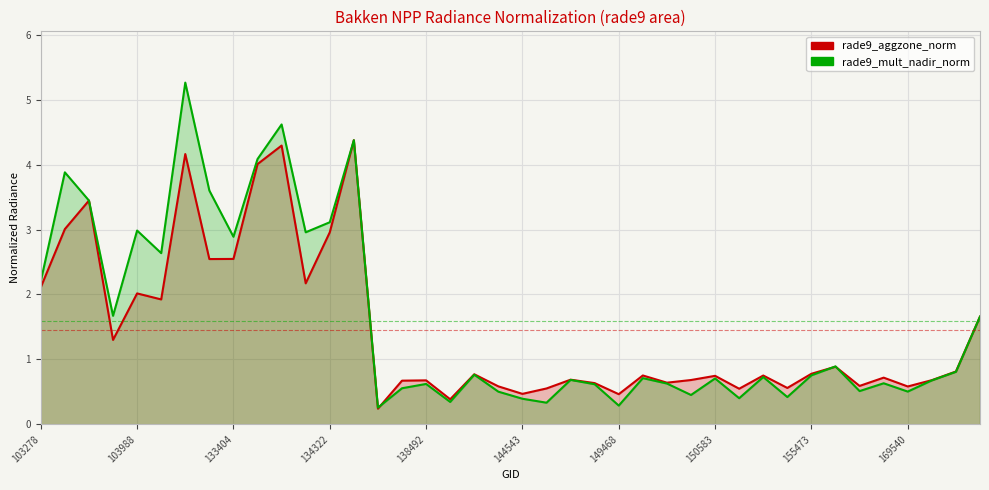

Between 134138 and 170647, which series saw the biggest shift?

rade9_mult_nadir_norm